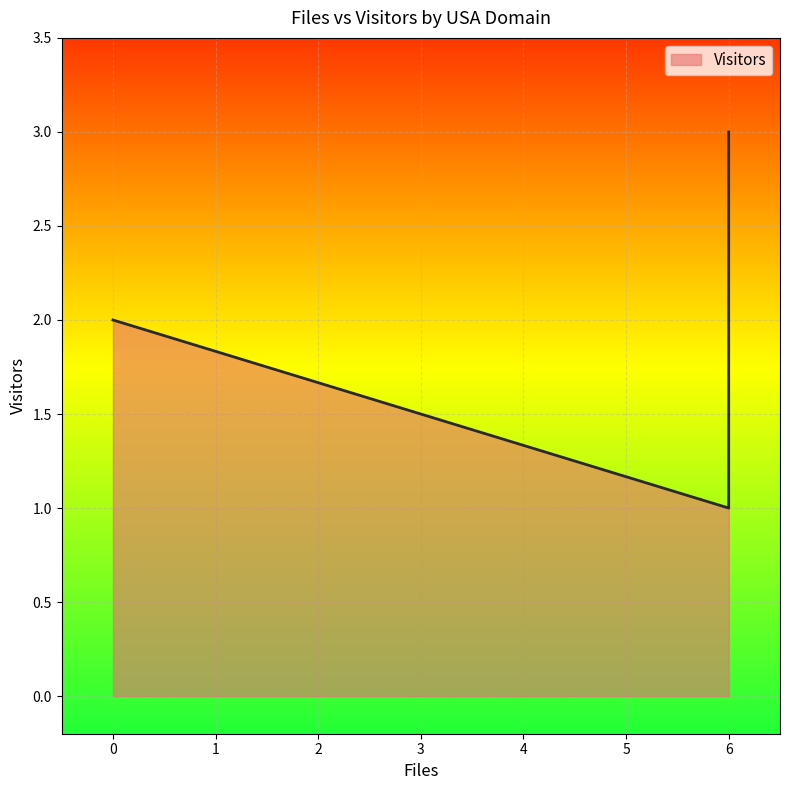

What is the sum of all values?

6